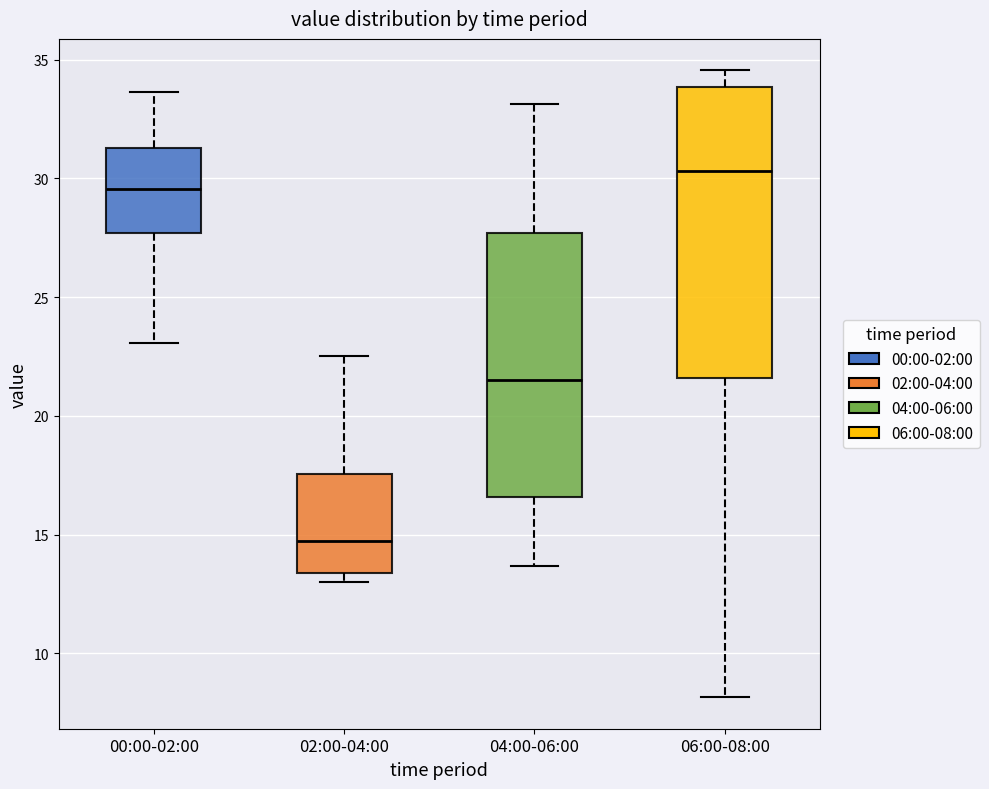

Which box's median line is the lowest?

02:00-04:00